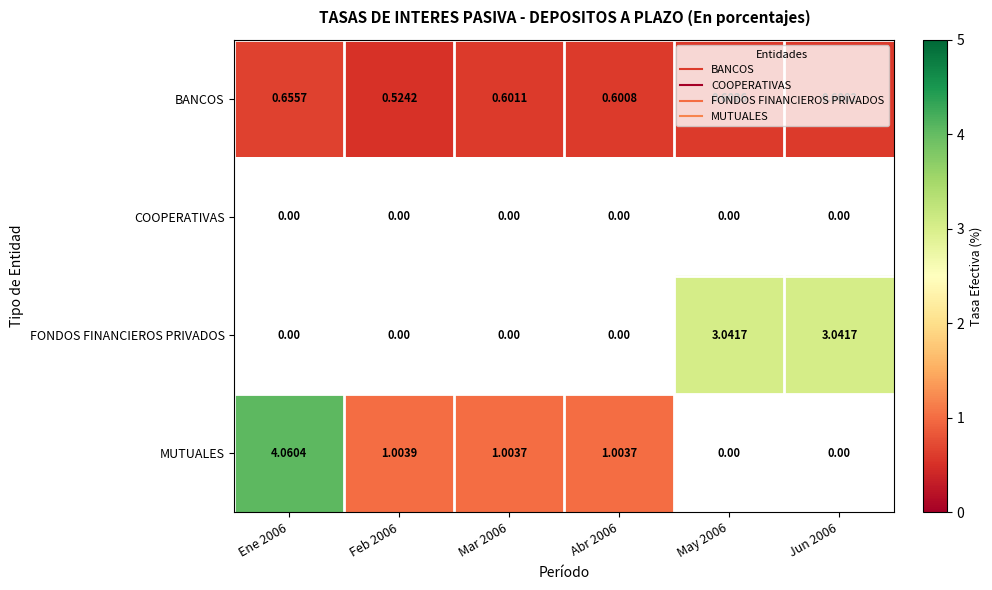

How many BANCOS values are between 0 and 1?

6